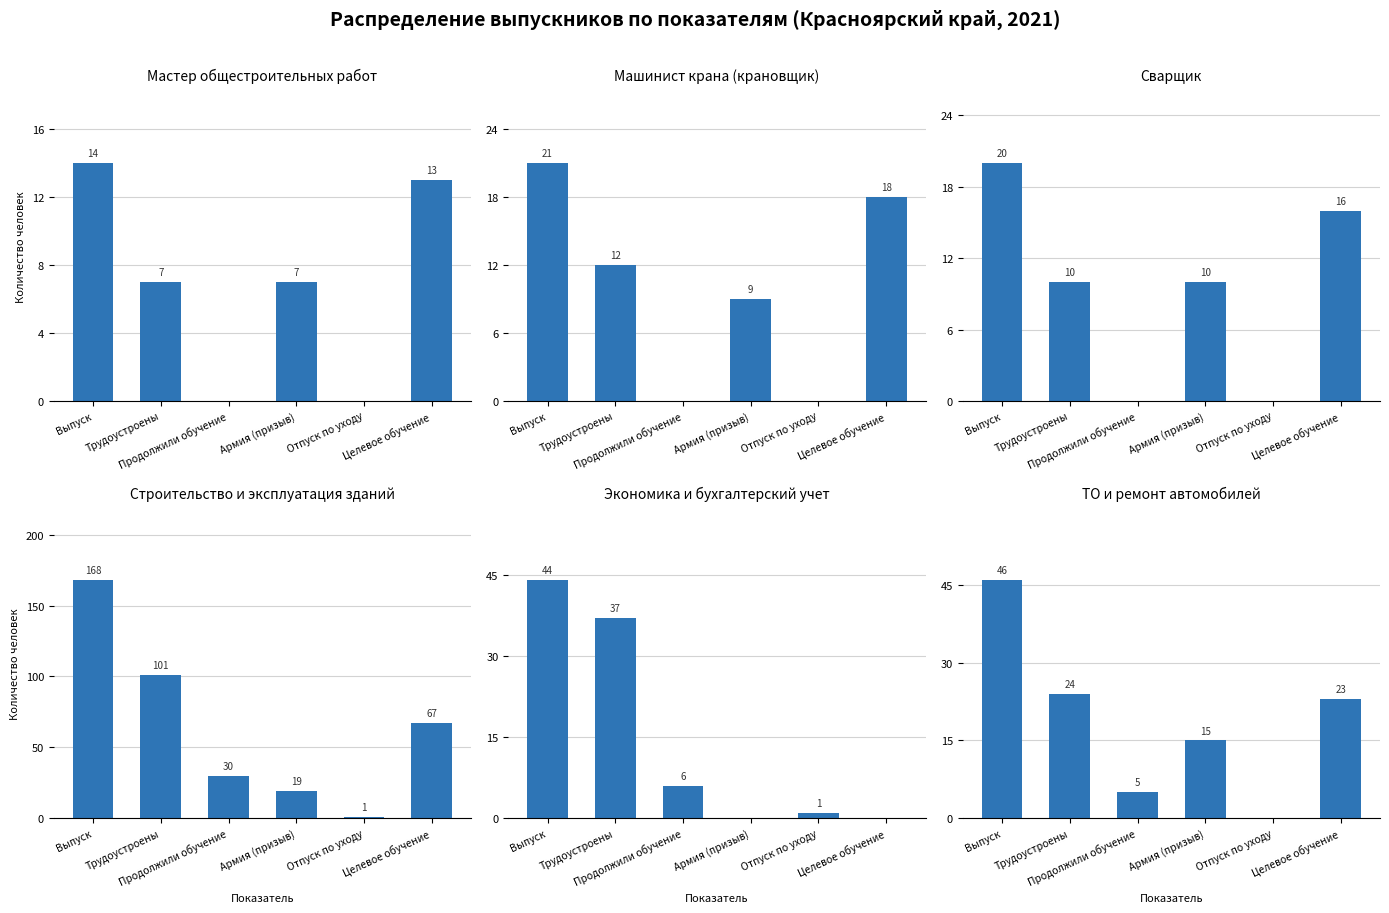

Rank the categories by Экономика и бухгалтерский учет value from lowest to highest.

Армия (призыв), Целевое обучение, Отпуск по уходу, Продолжили обучение, Трудоустроены, Выпуск